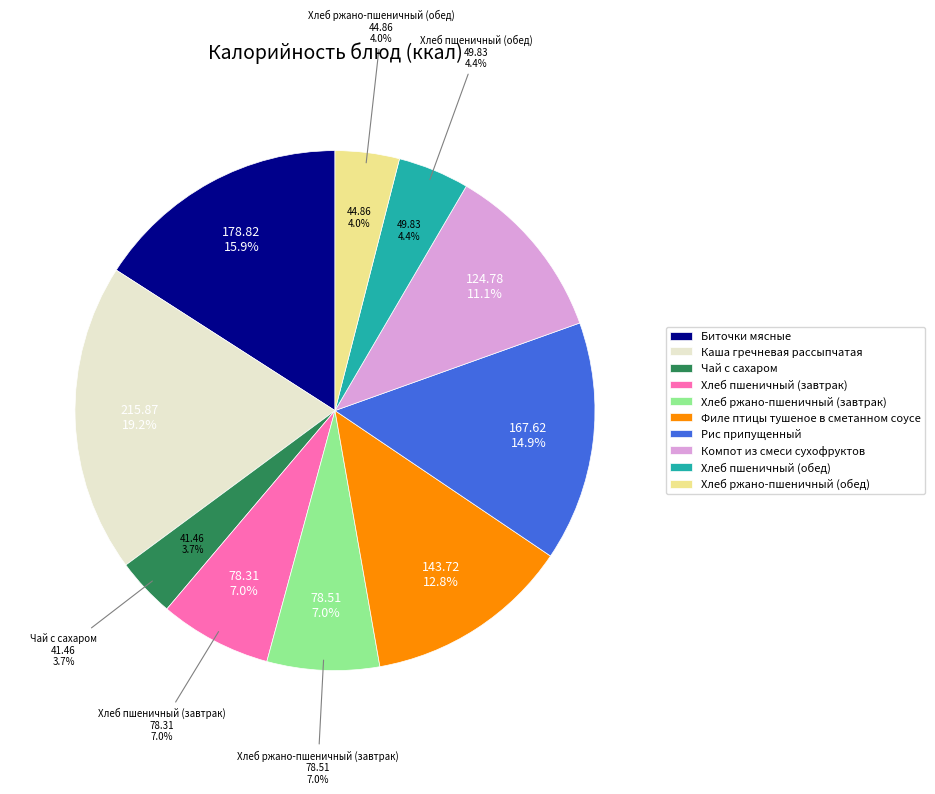

To the nearest percent, what is the combined percentage of Хлеб пшеничный (завтрак) and Каша гречневая рассыпчатая?

26%